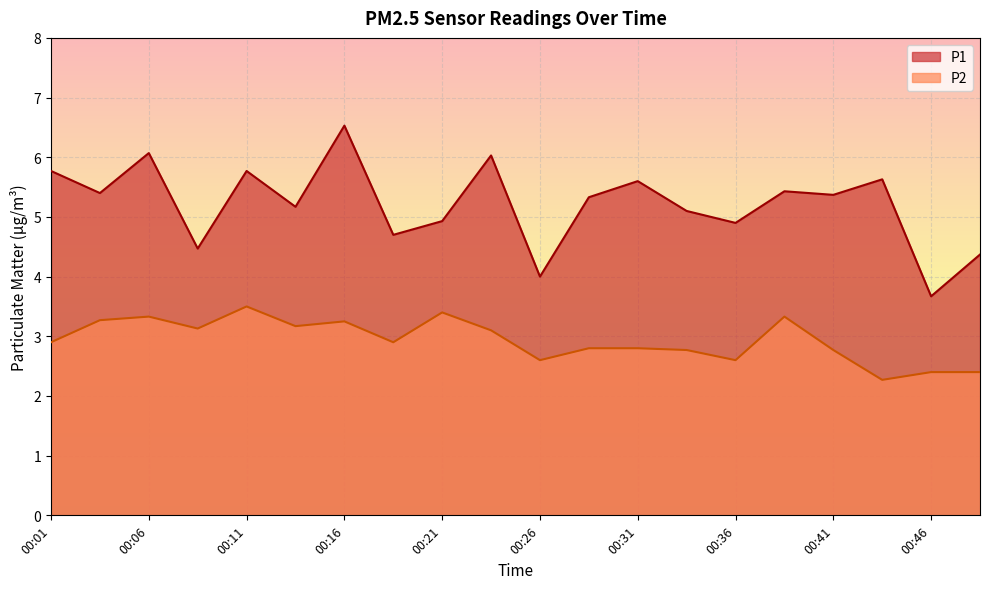

In P1, how many points are higher than both neighbors (excluding endpoints)?

7